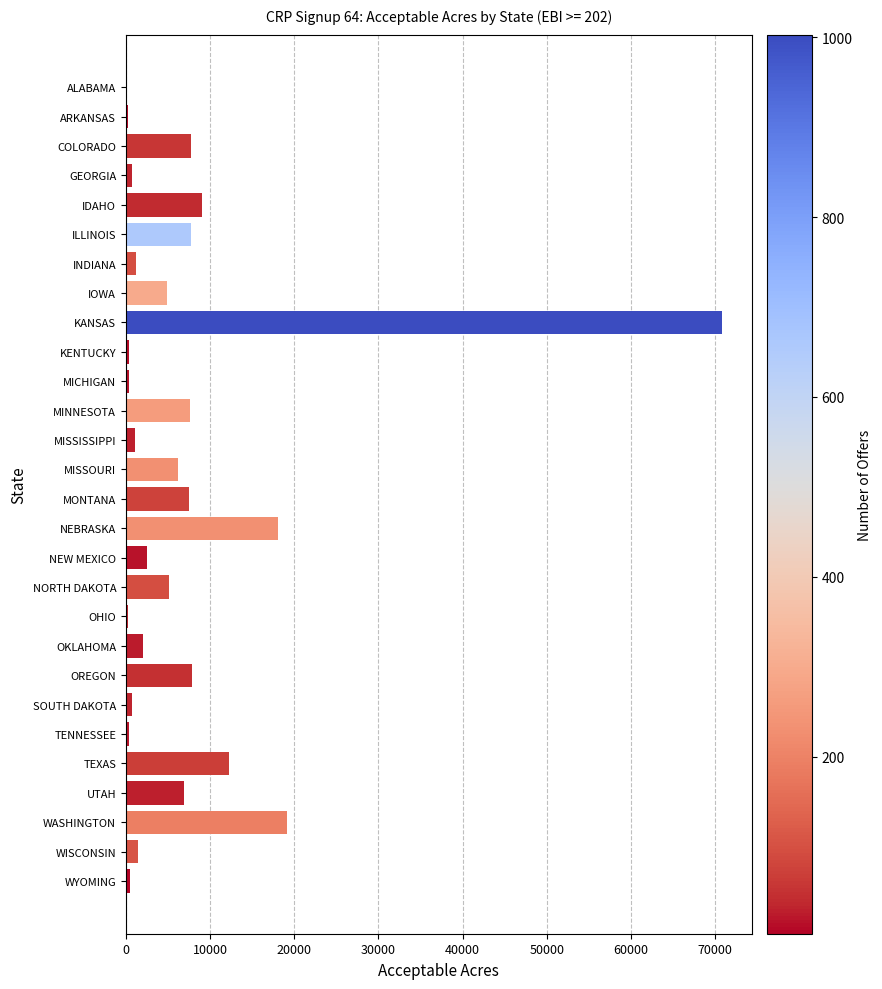

Where is the data nearest to the value 35483?

WASHINGTON